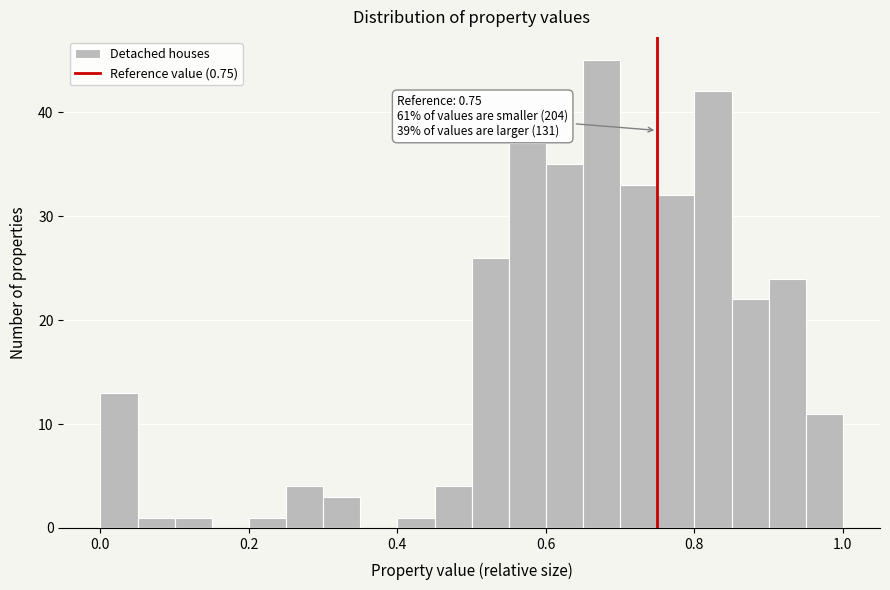

Read against the x-axis, roughly where is the centre of the tallest bar?

0.68